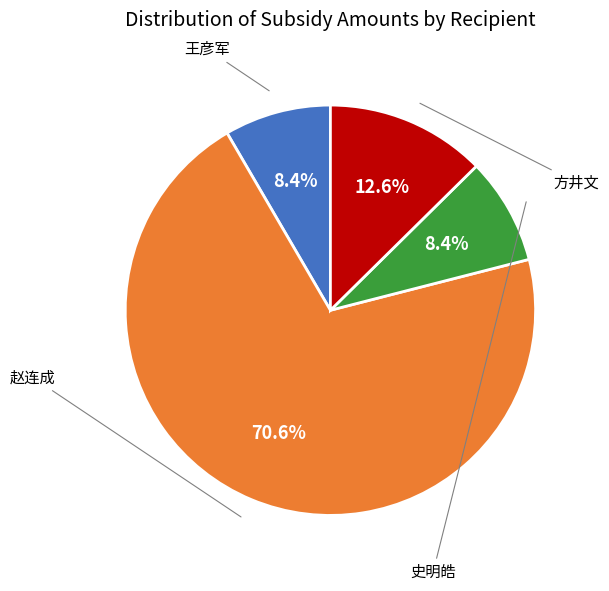

Is there a majority slice in this chart?

Yes